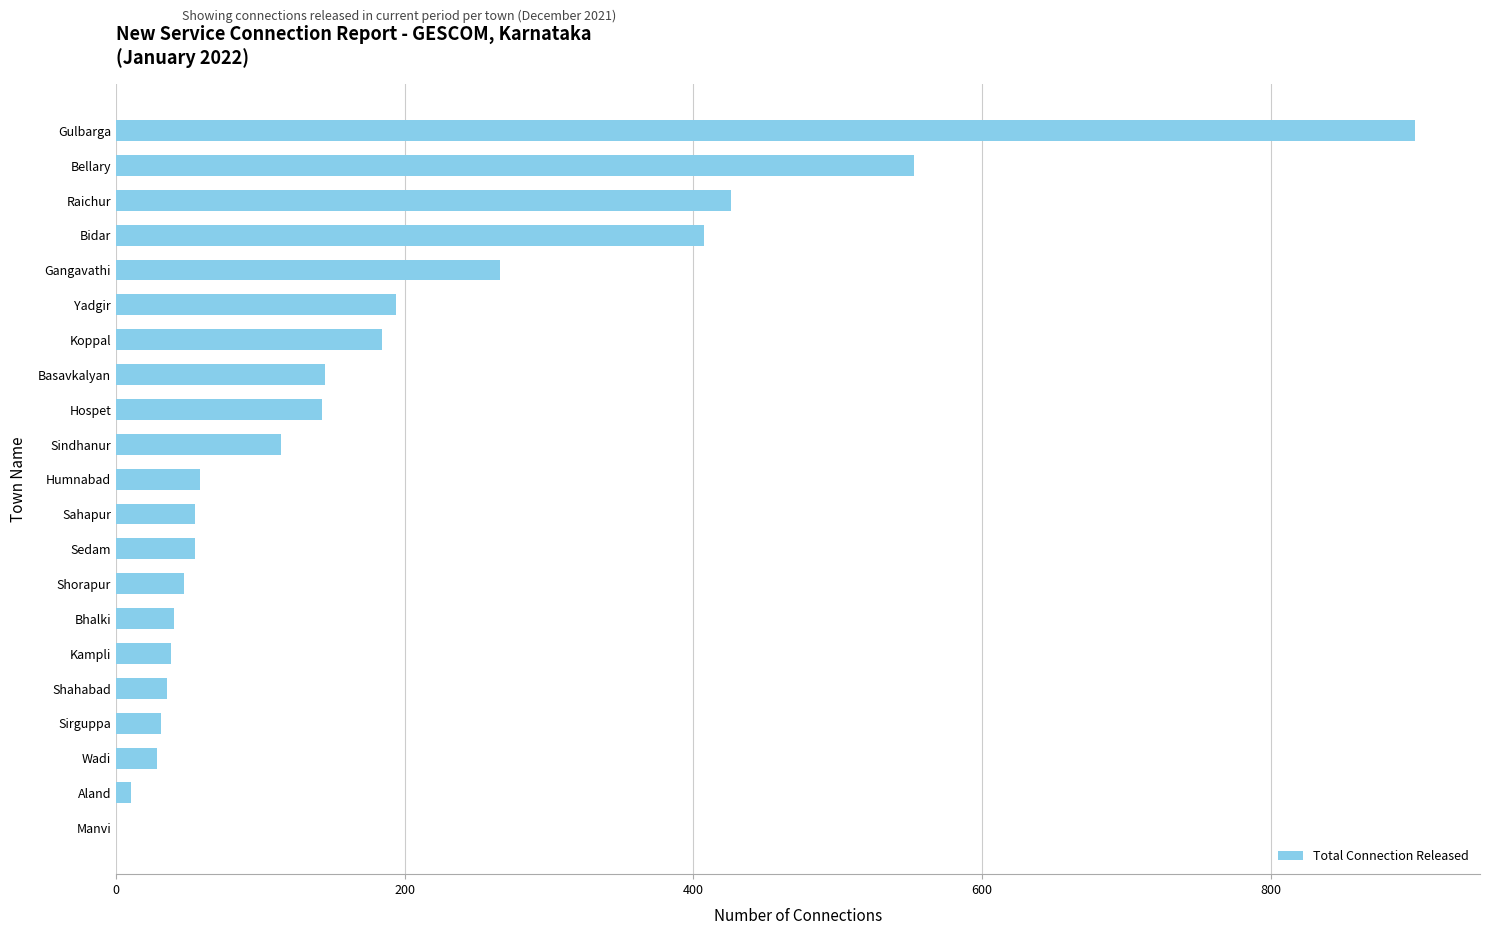

What is the sum of all values?

3729